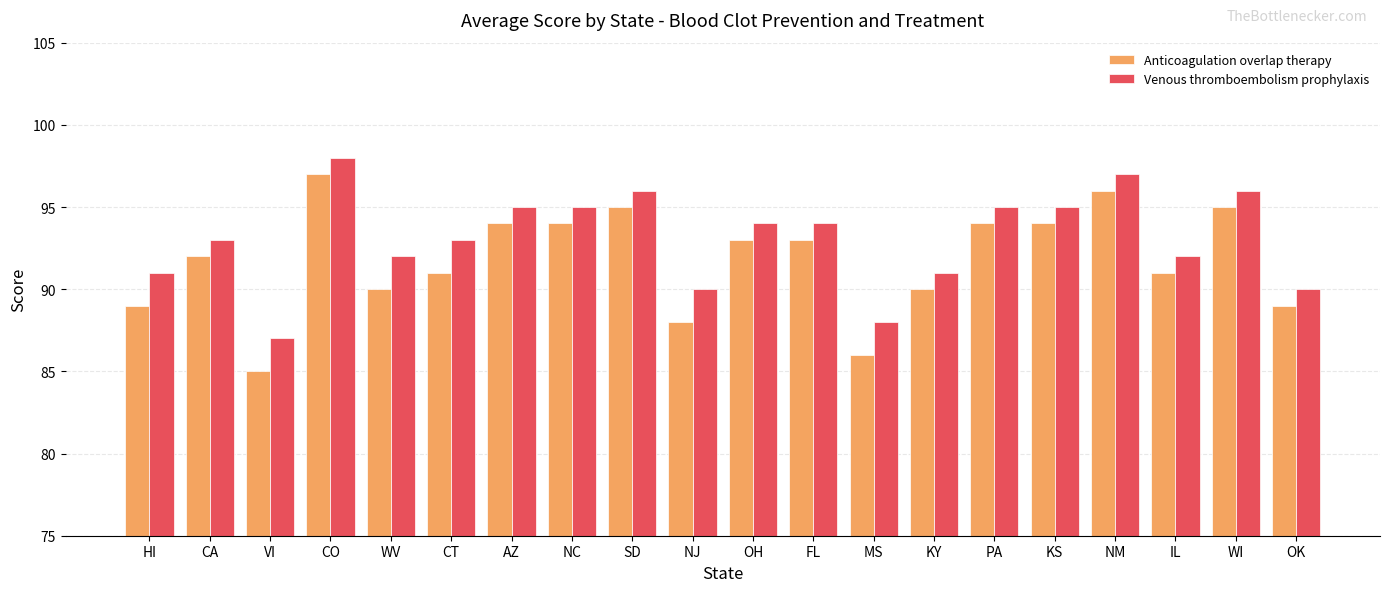

Reading left to right, transcribe all the data shown in this chart.

Anticoagulation overlap therapy: 89	92	85	97	90	91	94	94	95	88	93	93	86	90	94	94	96	91	95	89
Venous thromboembolism prophylaxis: 91	93	87	98	92	93	95	95	96	90	94	94	88	91	95	95	97	92	96	90